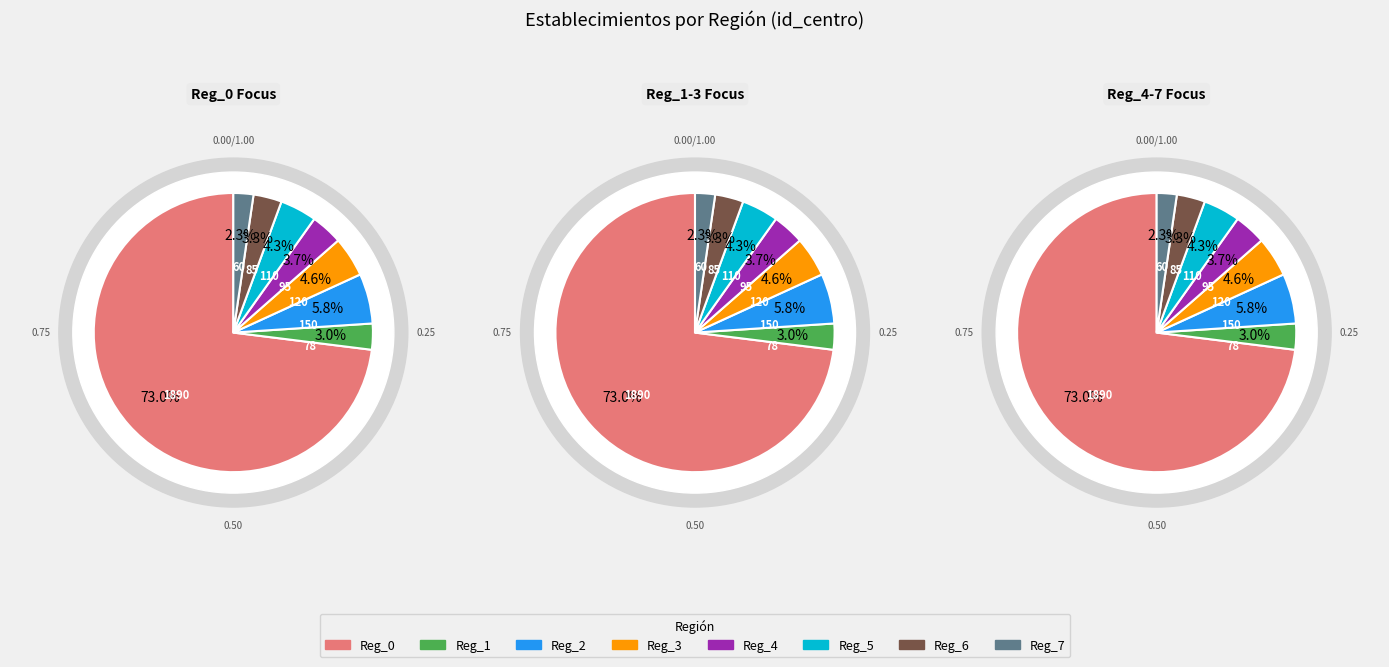

To the nearest percent, what is the difference between the largest and smallest slice percentages?

71%